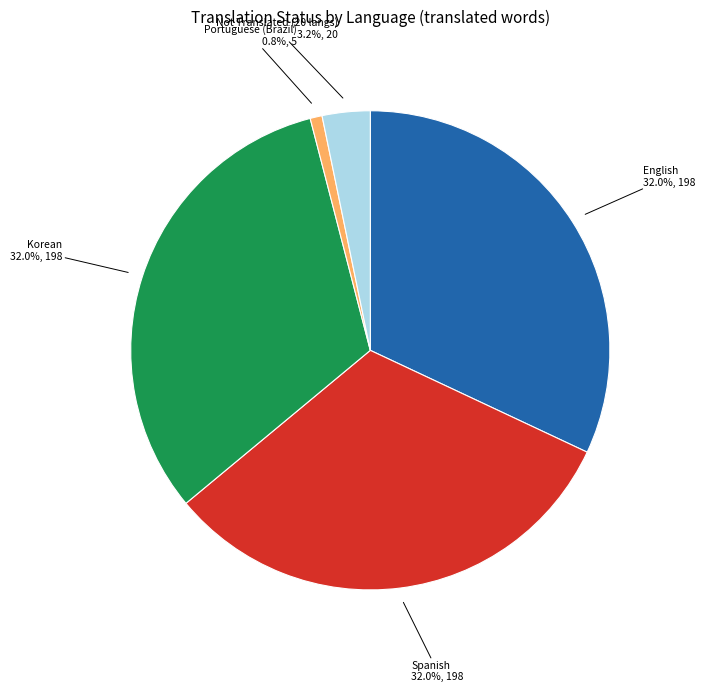

What is the ratio of the value at Korean to the value at English?

1.0